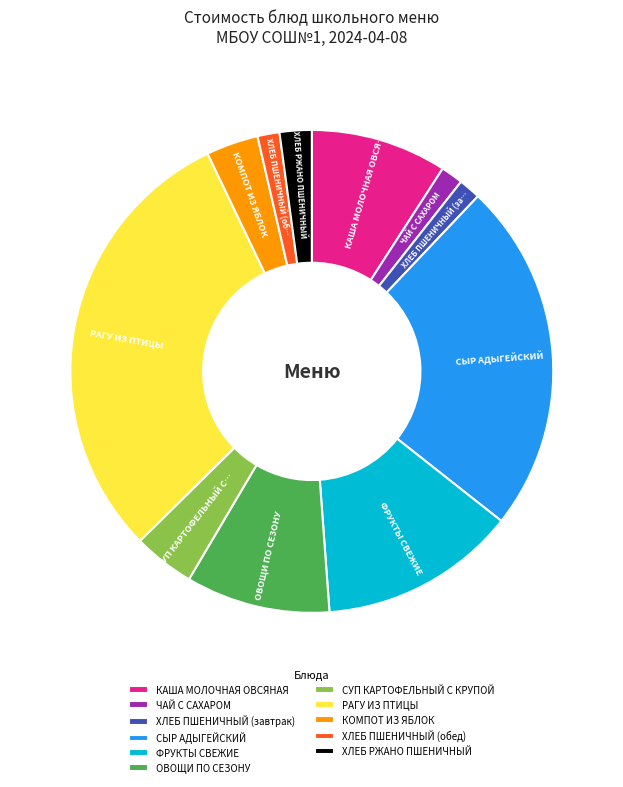

Which category has the biggest portion of the pie?

РАГУ ИЗ ПТИЦЫ